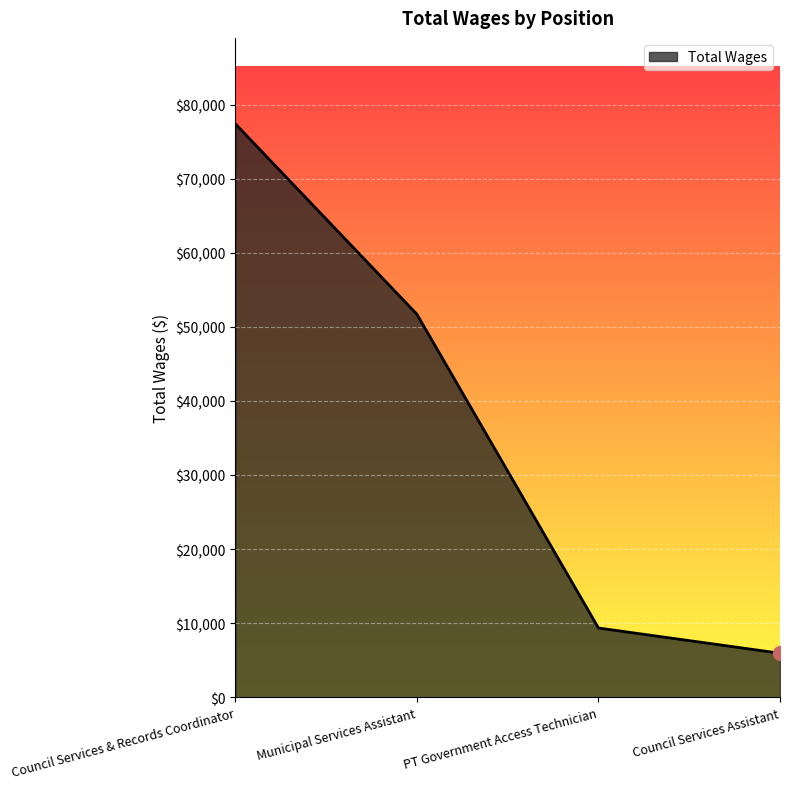

Is it true that the value at PT Government Access Technician is 3852?

False